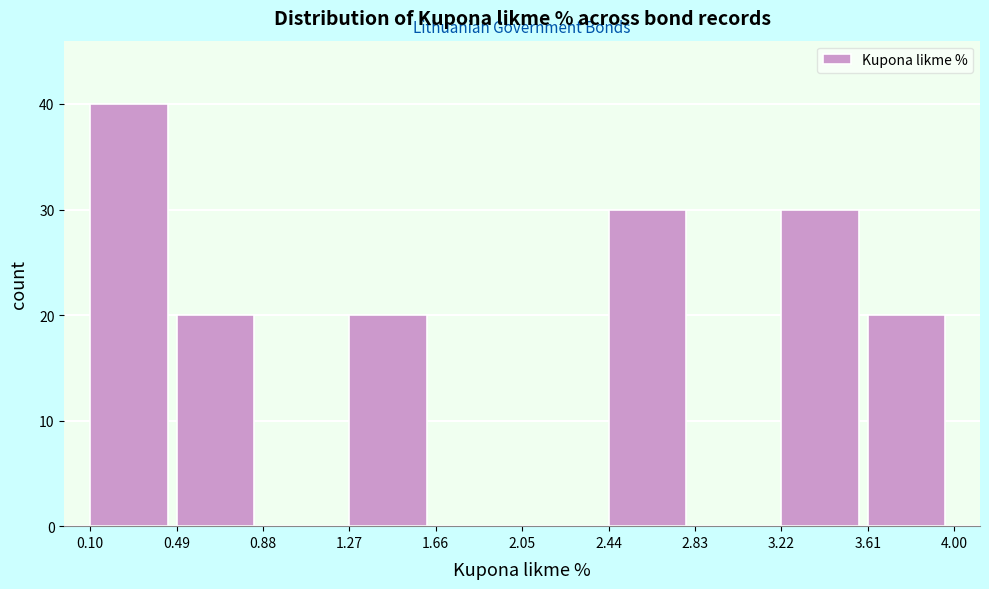

Reading left to right, list every bar in this chart as the range it spans on the x-axis followed by its height. The values are not printed on the chart, so give them approximately, as read against the axis.

0.10 to 0.49: 40
0.49 to 0.88: 20
0.88 to 1.27: 0
1.27 to 1.66: 20
1.66 to 2.05: 0
2.05 to 2.44: 0
2.44 to 2.83: 30
2.83 to 3.22: 0
3.22 to 3.61: 30
3.61 to 4.00: 20